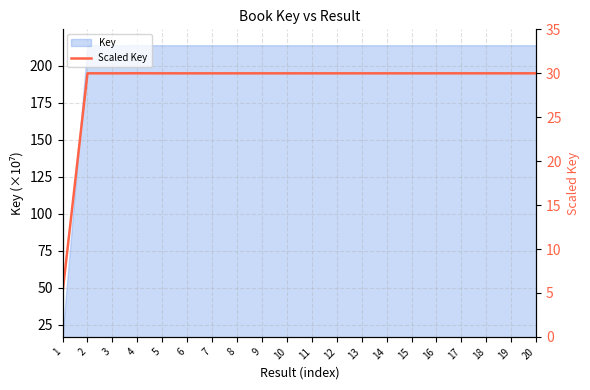

Reading right to left, transcribe all the data shown in this chart.

30.0	30.0	30.0	30.0	30.0	30.0	30.0	30.0	30.0	30.0	30.0	30.0	30.0	30.0	30.0	30.0	30.0	30.0	30.0	5.0